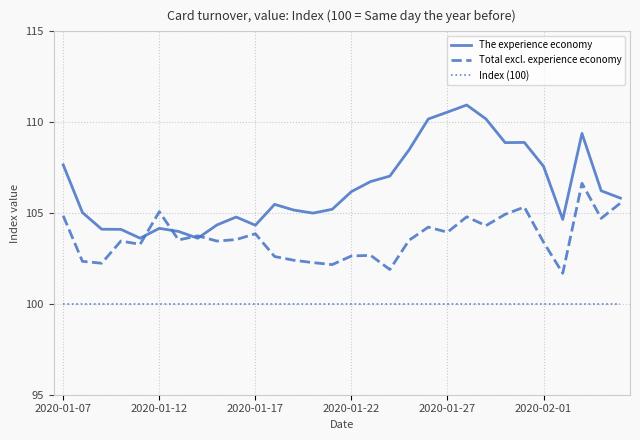

How many categories are shown in the chart?

30